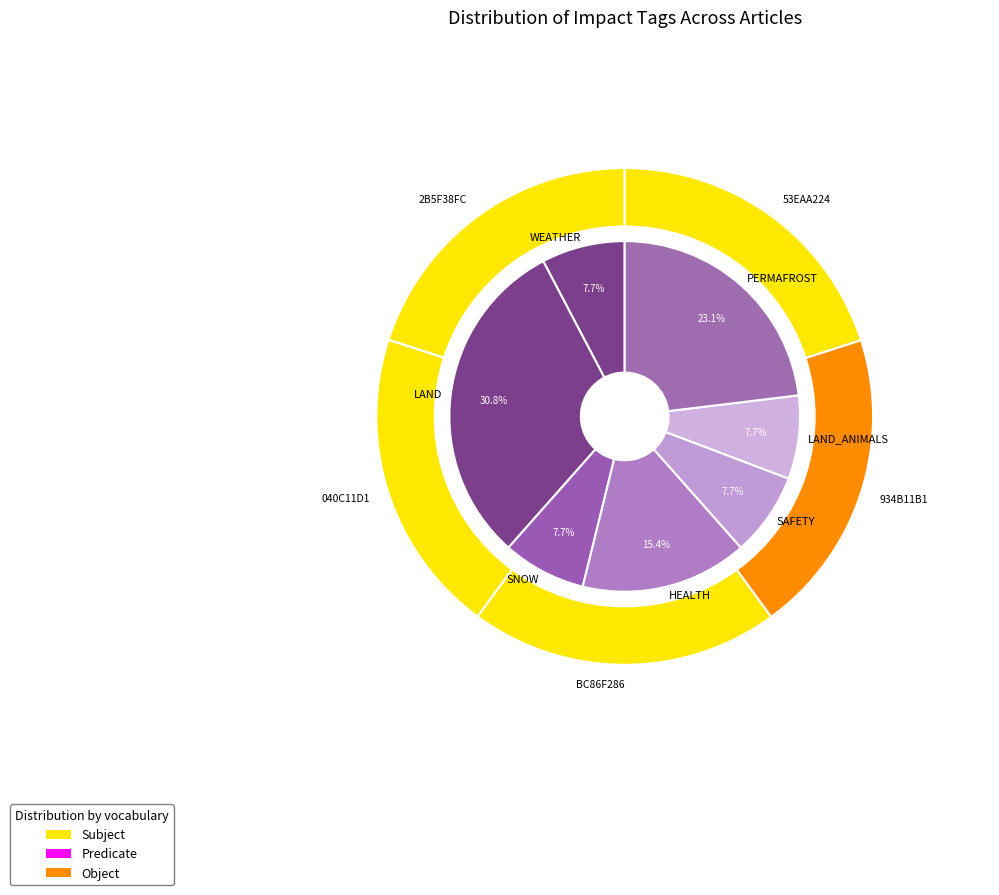

Which has a higher value, FISH or LAND?

LAND